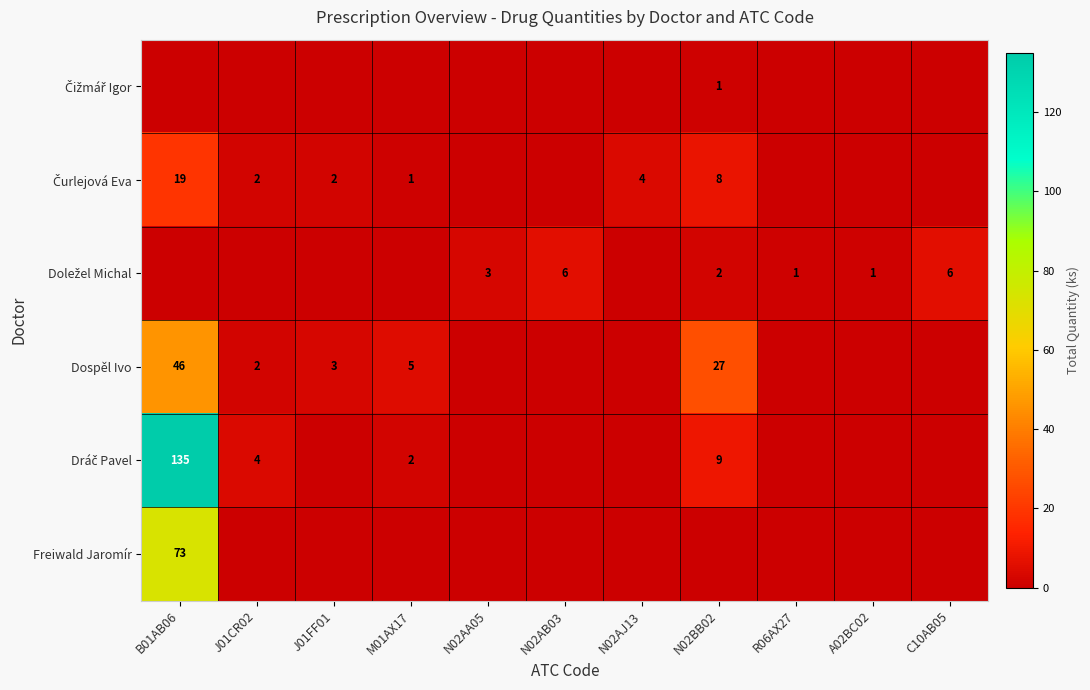

The value of Freiwald Jaromír at B01AB06 is 118. True or false?

False